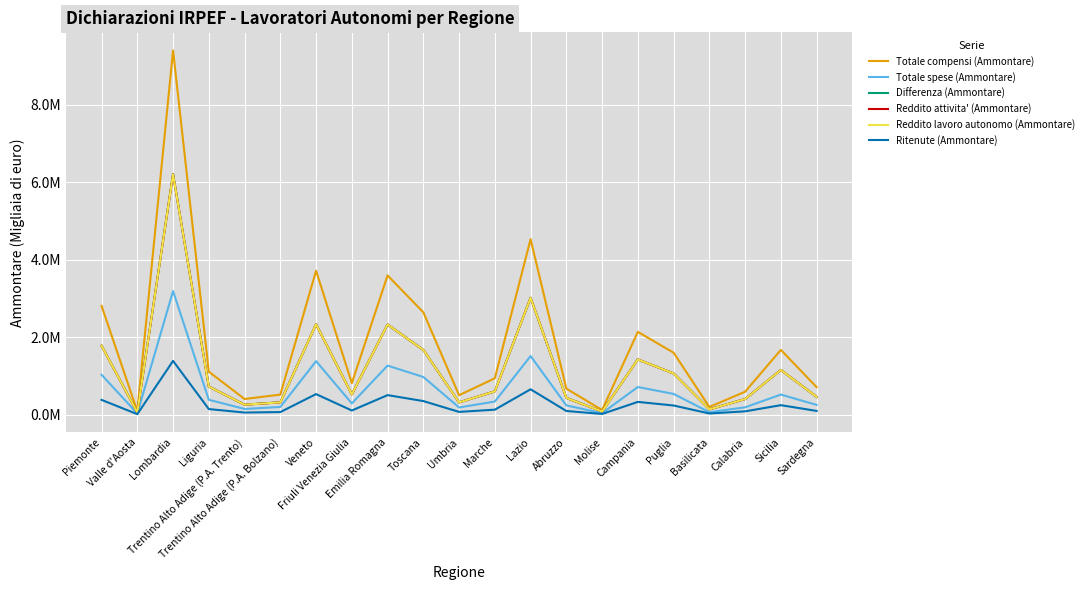

How many intersections are there between Reddito lavoro autonomo (Ammontare) and Differenza (Ammontare)?

6